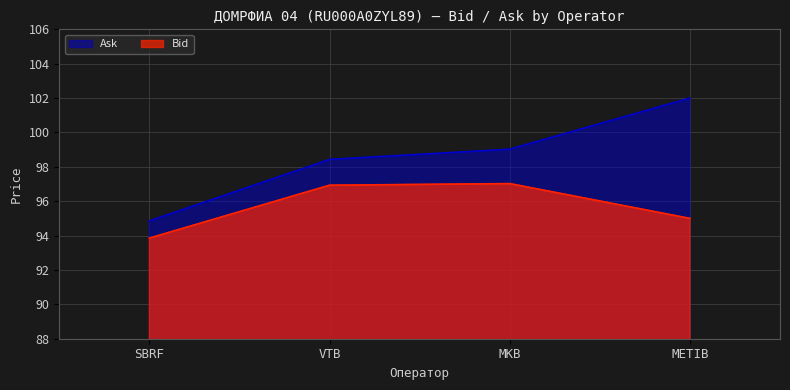

Reading left to right, what are all the values shown in this chart?

Bid: SBRF=93.9	VTB=96.9	MKB=97.0	METIB=95.0
Ask: SBRF=94.9	VTB=98.4	MKB=99.0	METIB=102.0